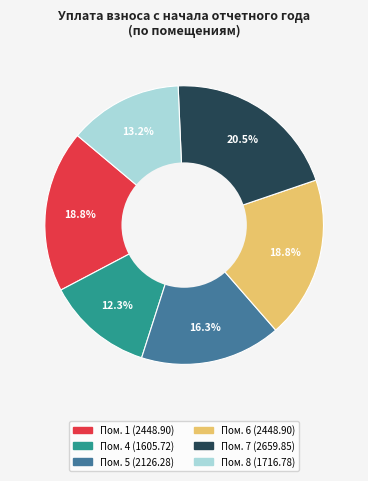

To the nearest percent, what is the difference between the largest and smallest slice percentages?

8%